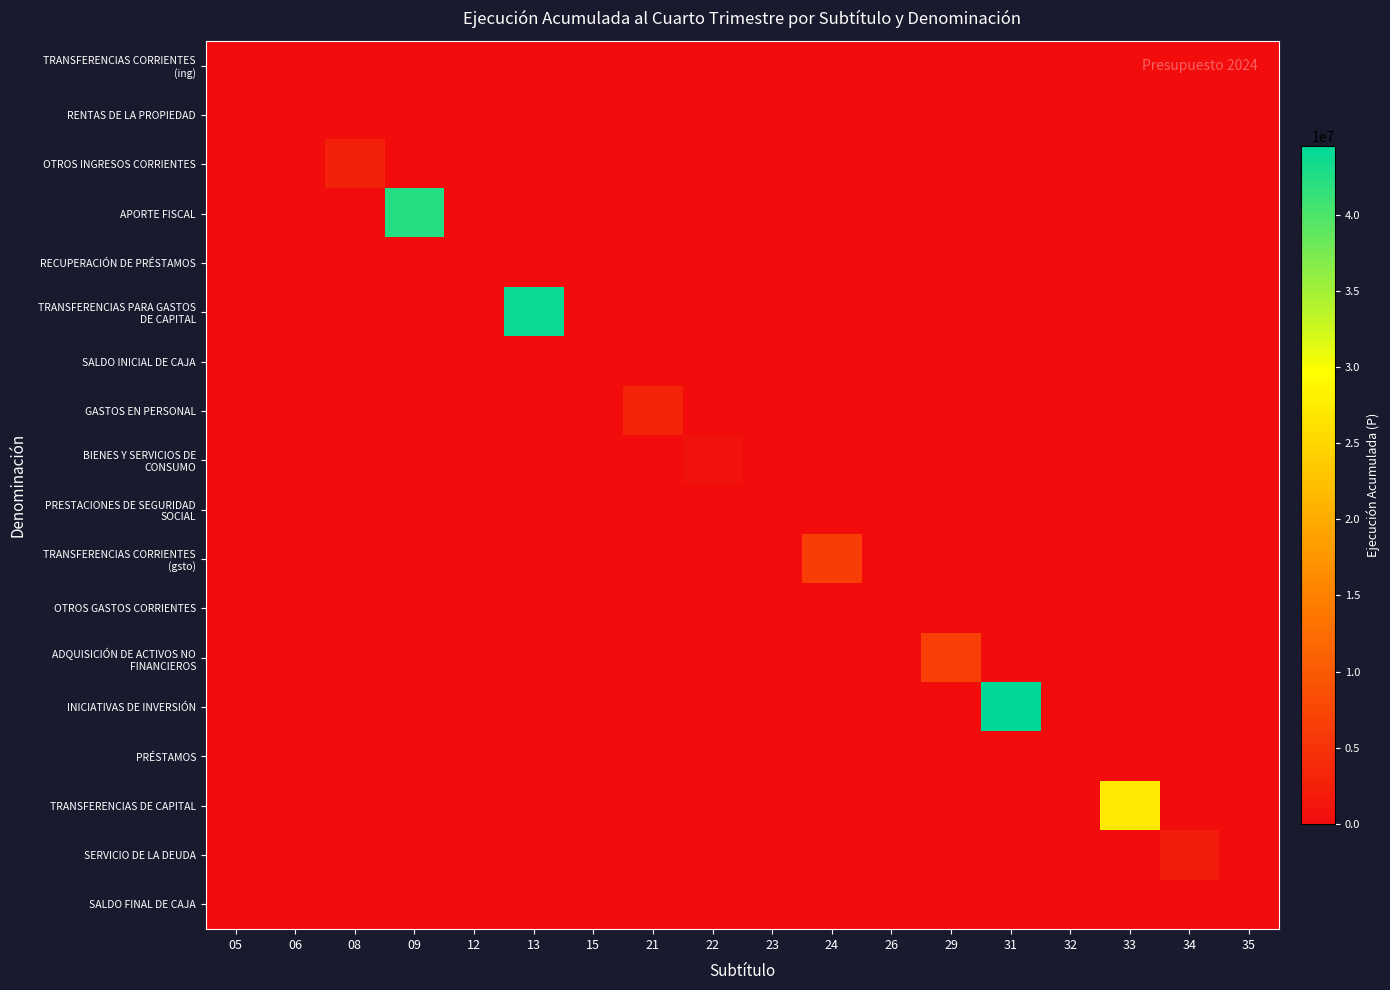

Which series has the largest total across all categories?

INICIATIVAS DE INVERSIÓN